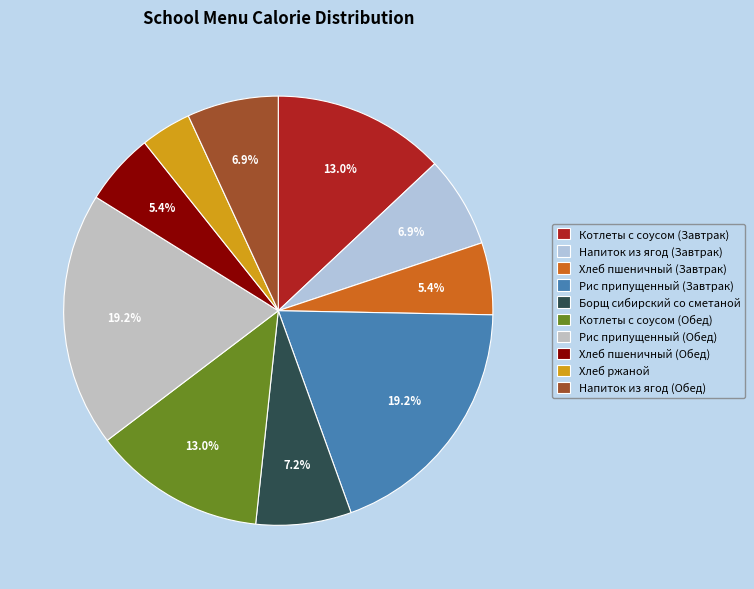

To the nearest percent, what is the average slice percentage?

10%